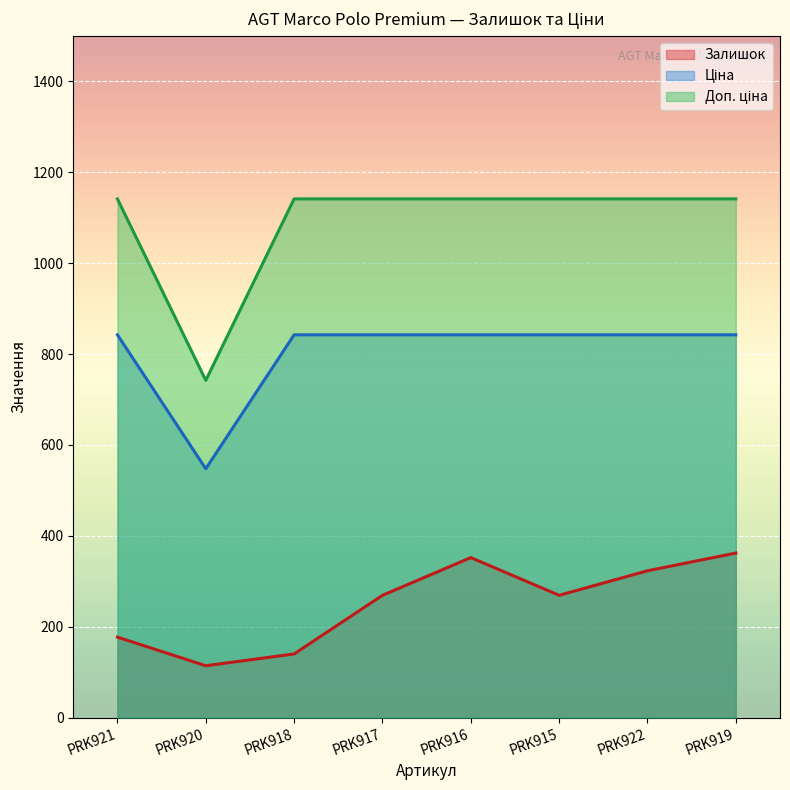

Which series has the widest spread of values?

Доп. ціна